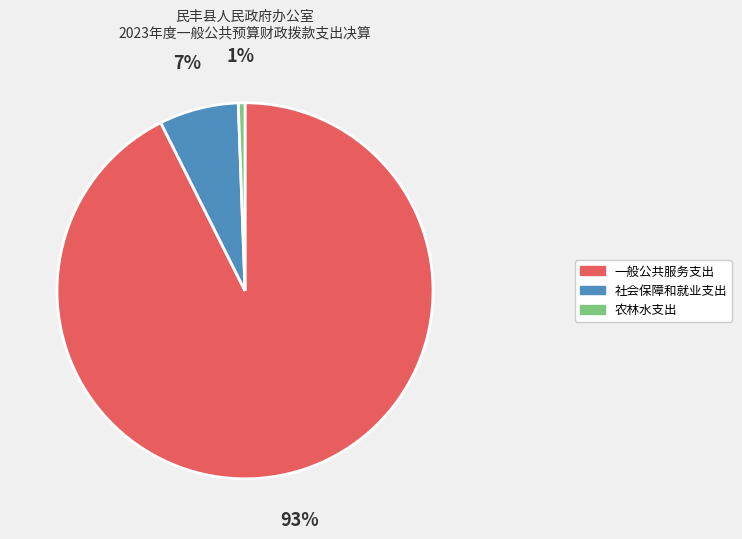

Count the number of slices in the pie.

3